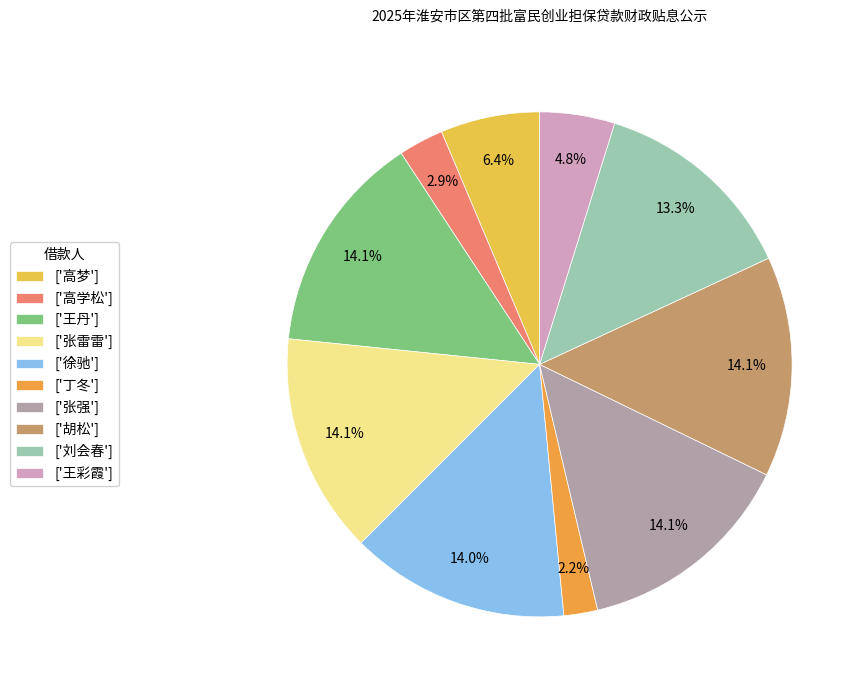

Count the number of slices in the pie.

10